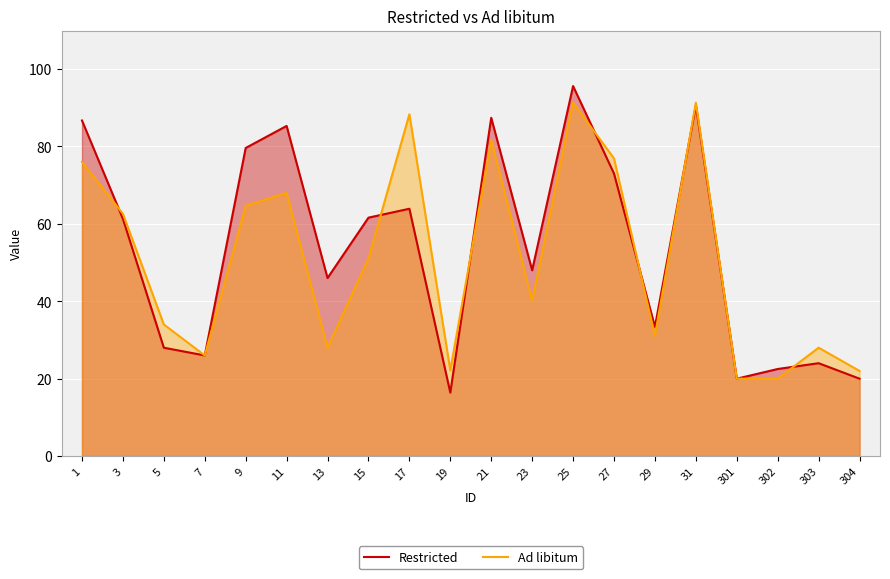

Reading left to right, list all the values displayed in this chart.

Restricted: 86.7	61.3	28.0	26.0	79.6	85.3	46.0	61.6	63.9	16.4	87.4	48.0	95.6	73.0	33.4	90.6	20.0	22.5	24.0	20.0
Ad libitum: 76.0	62.6	34.0	26.0	64.7	68.0	28.0	51.1	88.3	22.2	81.6	40.2	91.3	76.9	31.1	91.3	20.0	20.0	28.0	22.0